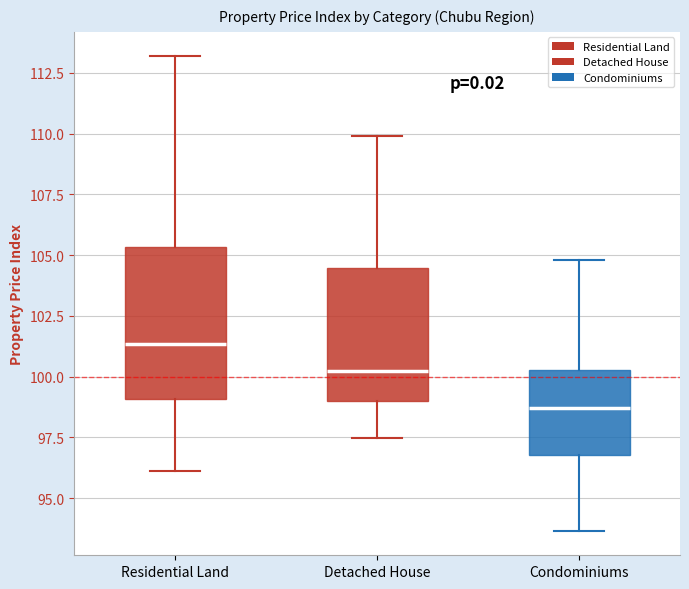

Reading left to right, transcribe this box plot: for each box, give where its median line is, the range the box spans, and where its two whiskers end, as read against the y-axis. The values are not printed on the chart, so give them approximately, as read against the axis.

Residential Land: median 101.5, box 99.0 to 105.5, whiskers 96.0 to 113.0
Detached House: median 100.0, box 99.0 to 104.5, whiskers 97.5 to 110.0
Condominiums: median 98.5, box 97.0 to 100.5, whiskers 93.5 to 105.0